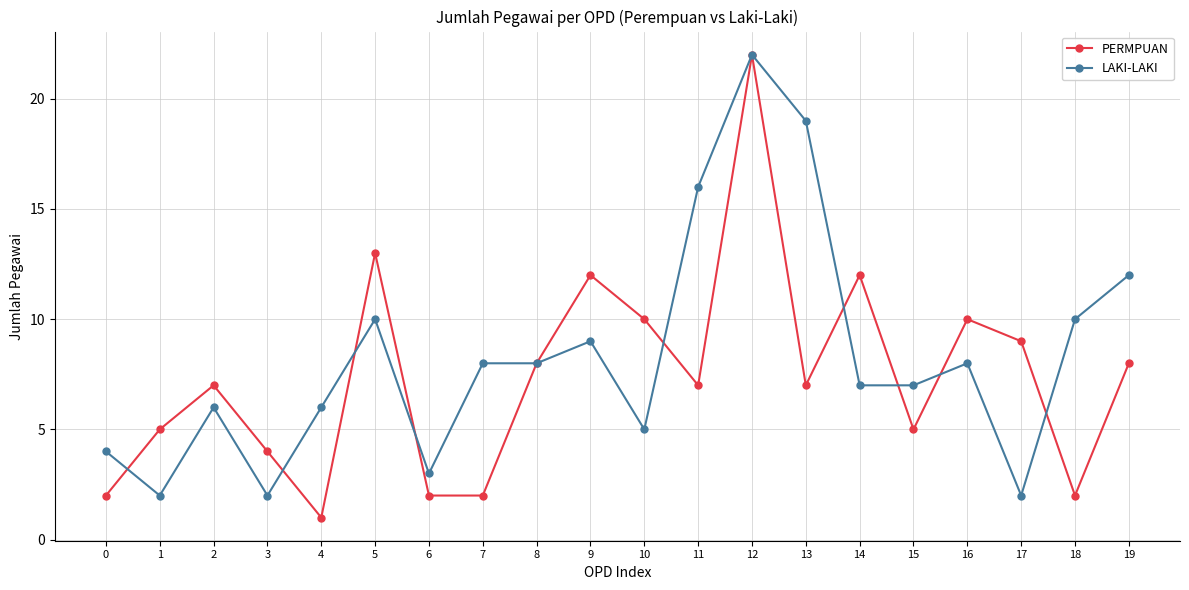

What is the value of the PERMPUAN point at the 11th from the left?

10